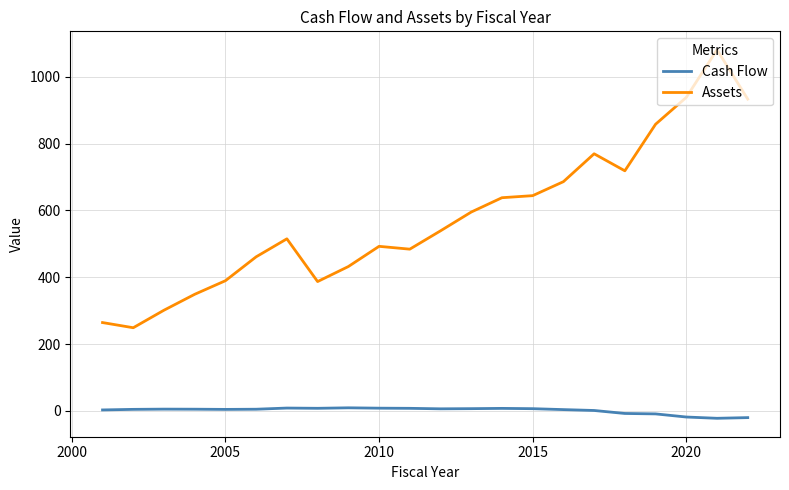

What is the average value of the Cash Flow series?

1.2